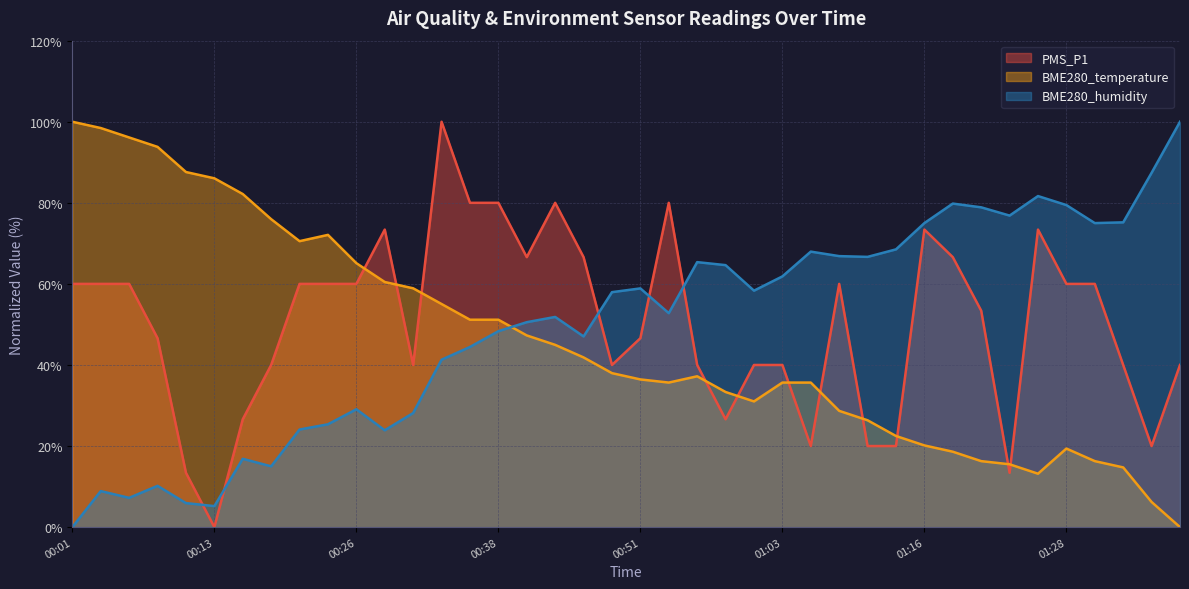

Which series ends up on top after the final intersection of BME280_temperature and BME280_humidity?

BME280_humidity